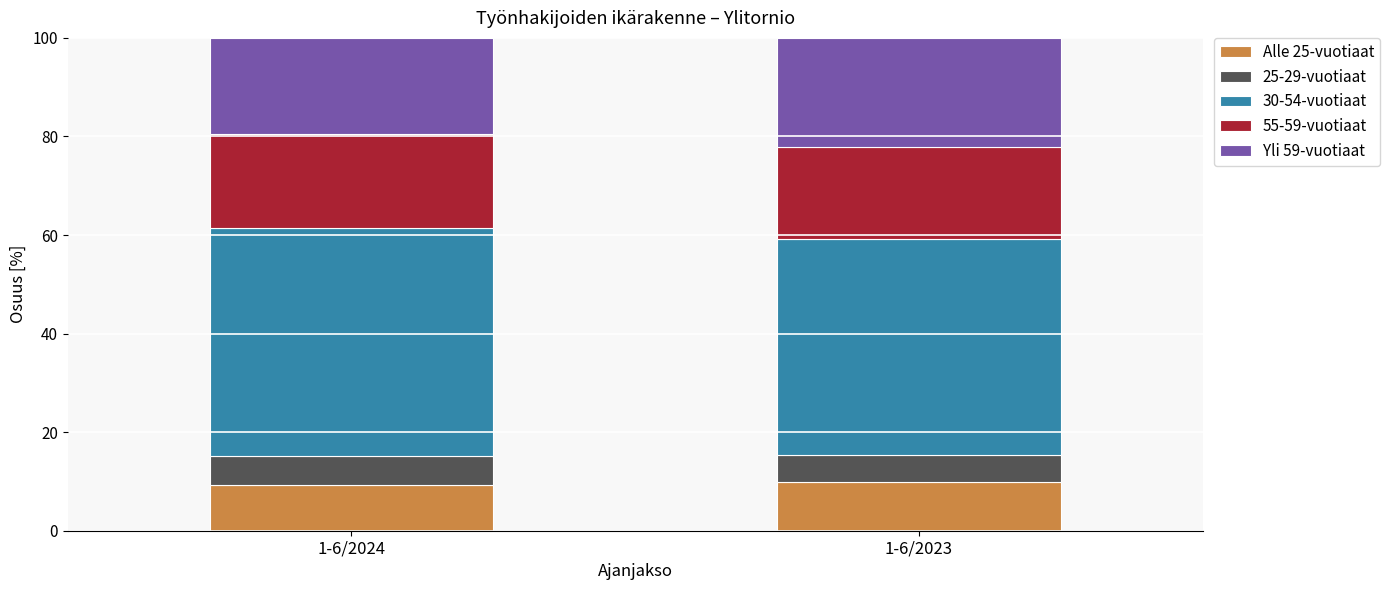

What is the lowest value of the Alle 25-vuotiaat series?

9.3